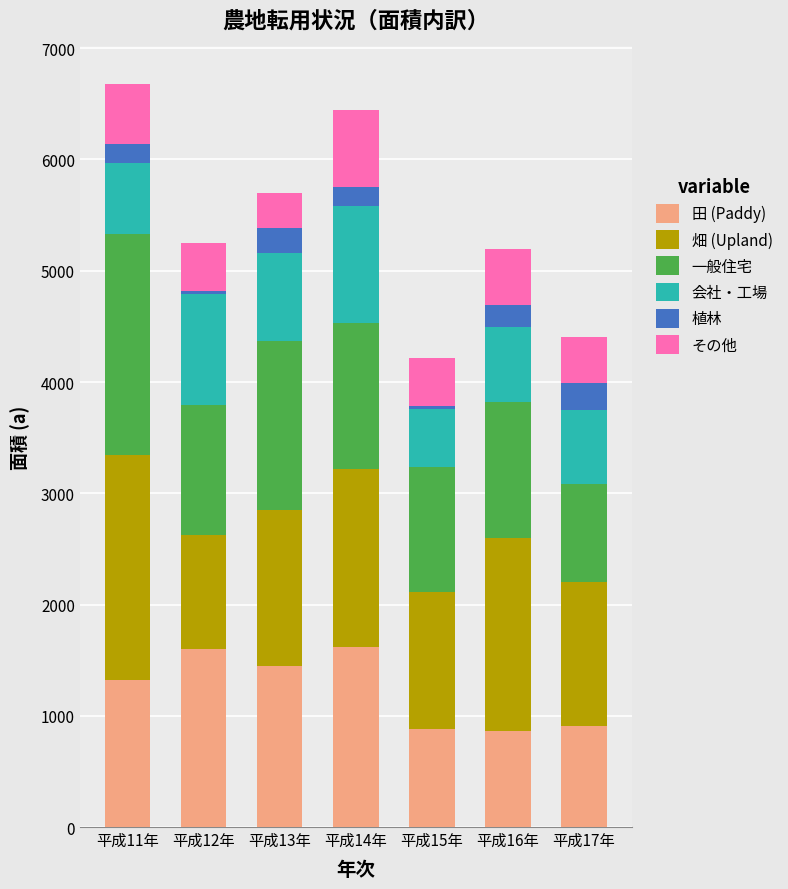

What is the difference between the maximum and minimum values in the 田 (Paddy) series?

753